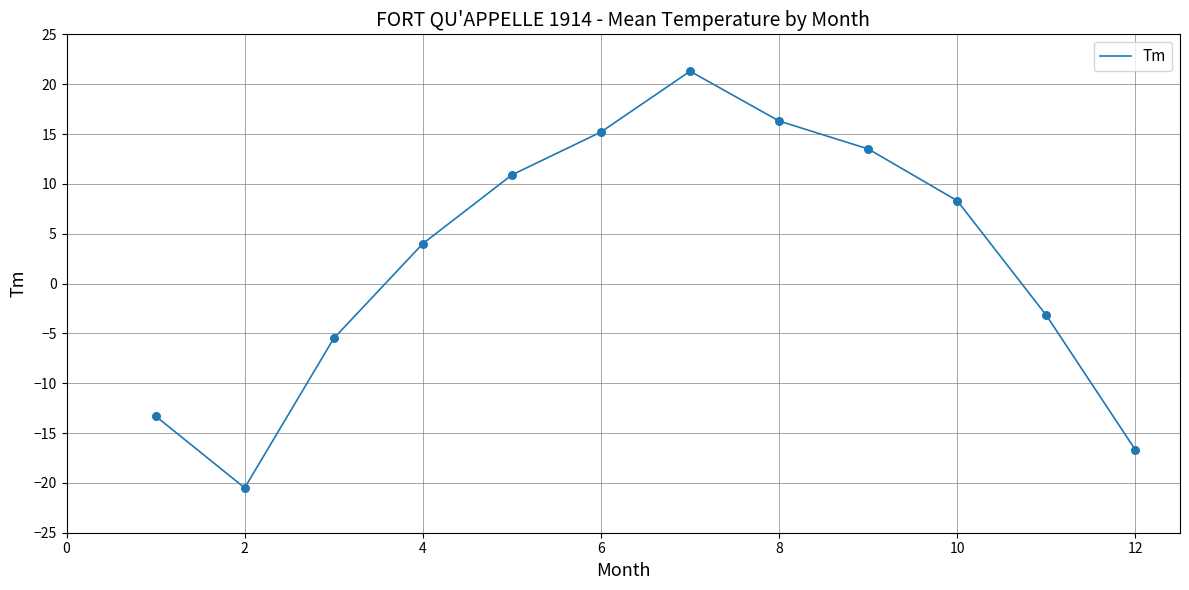

What is the smallest value displayed?

-20.5